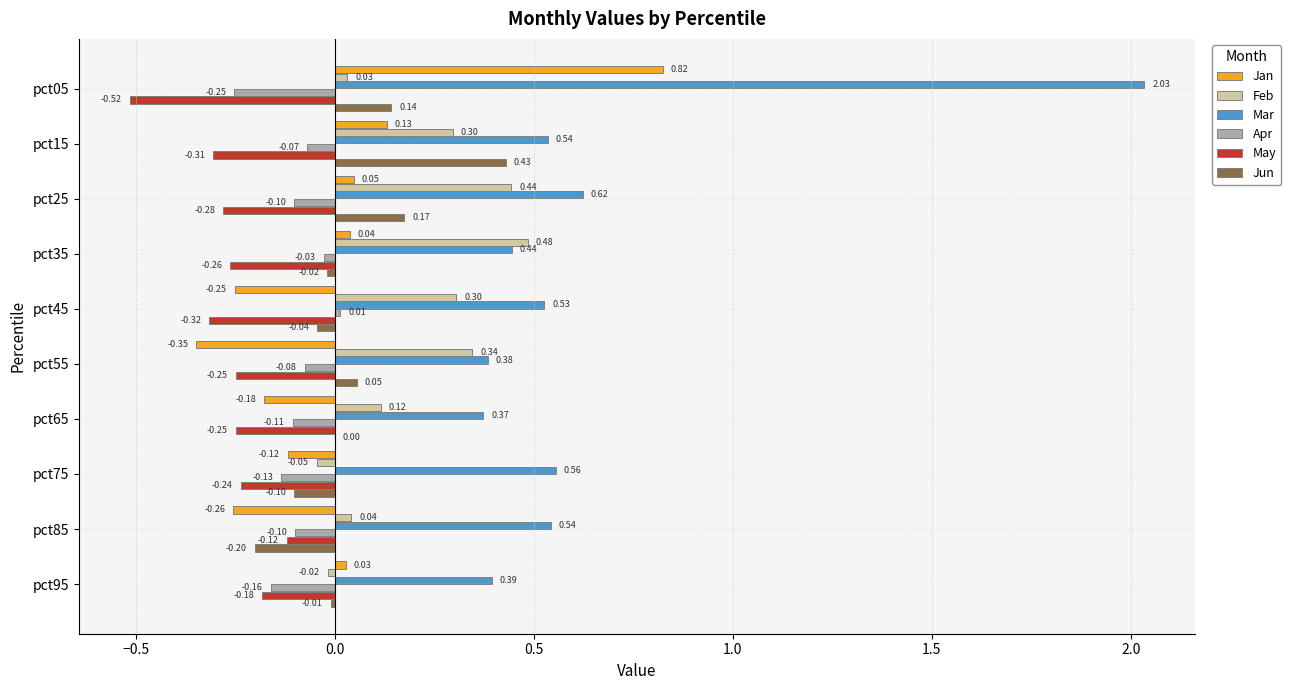

Between pct45 and pct65, which series saw the biggest shift?

Feb